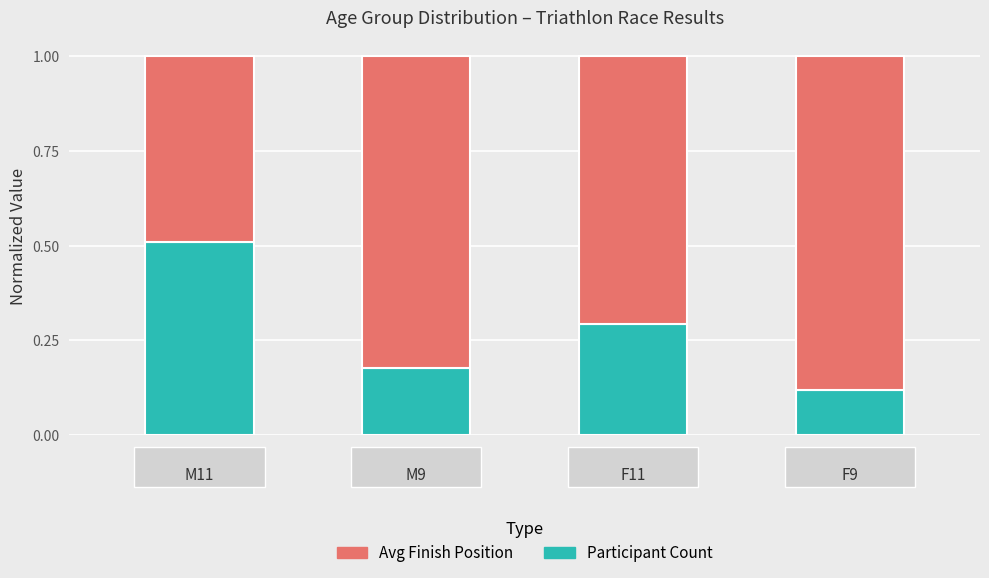

What is the sum of all Participant Count values?

1.1